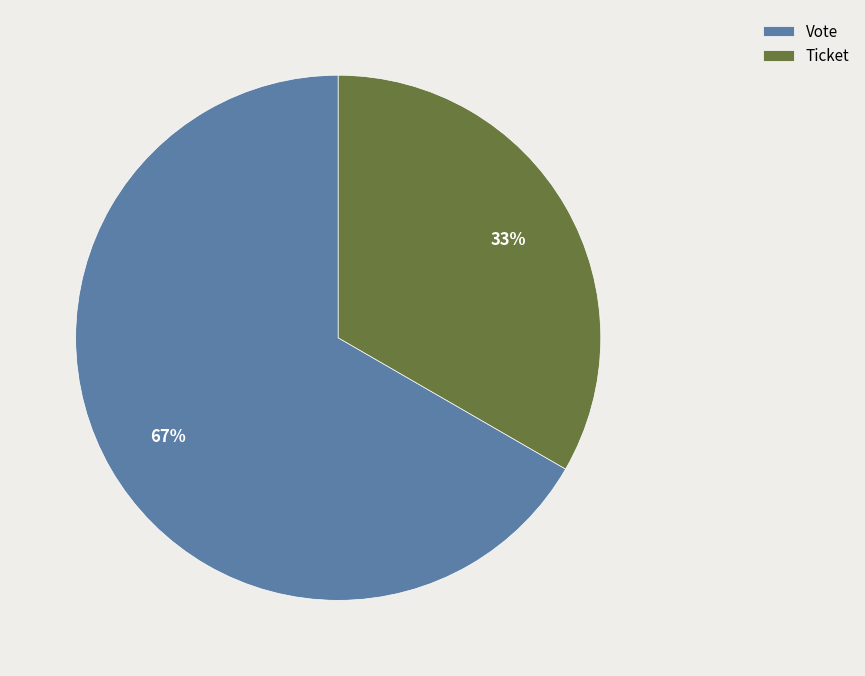

To the nearest percent, what is the average slice percentage?

50%